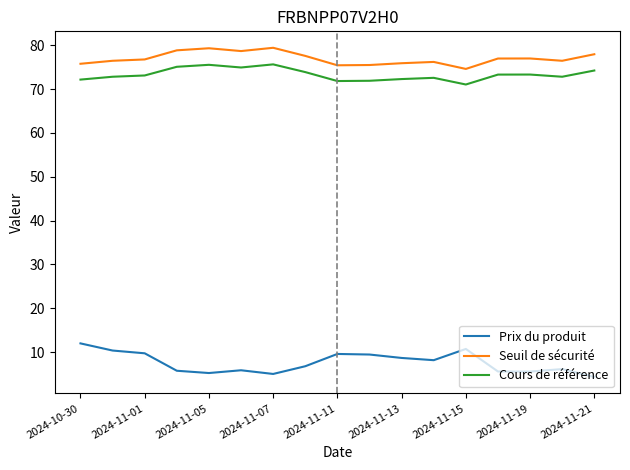

At how many categories does at least one series exceed 39?

17